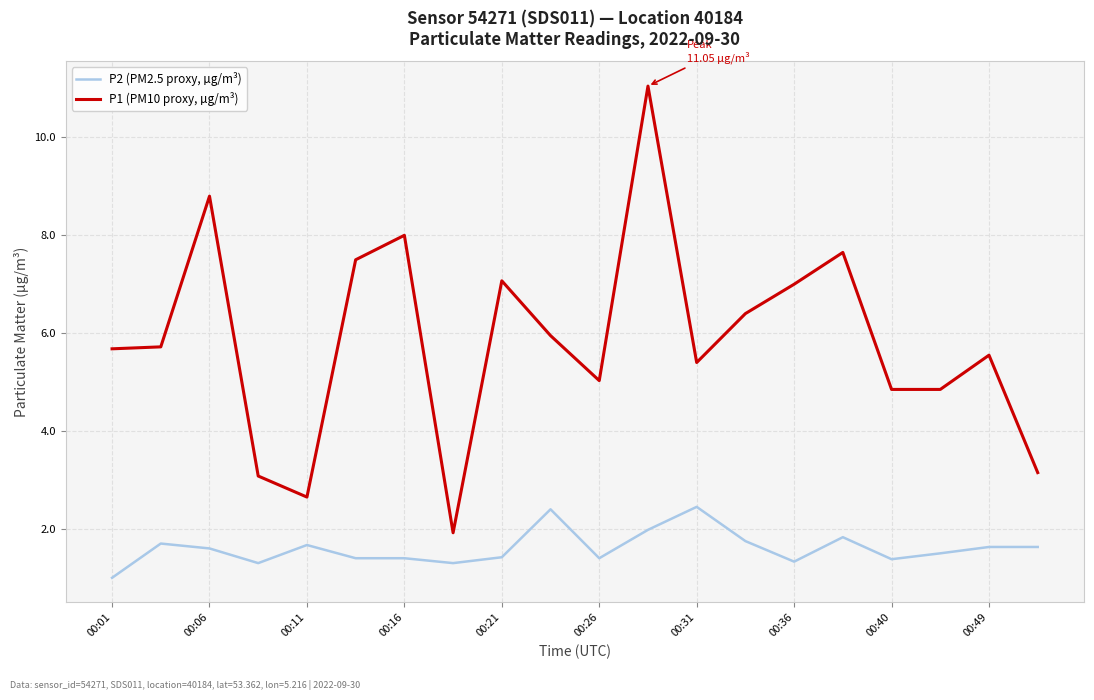

What is the sum of all P1 (PM10 proxy, µg/m³) values?

117.3